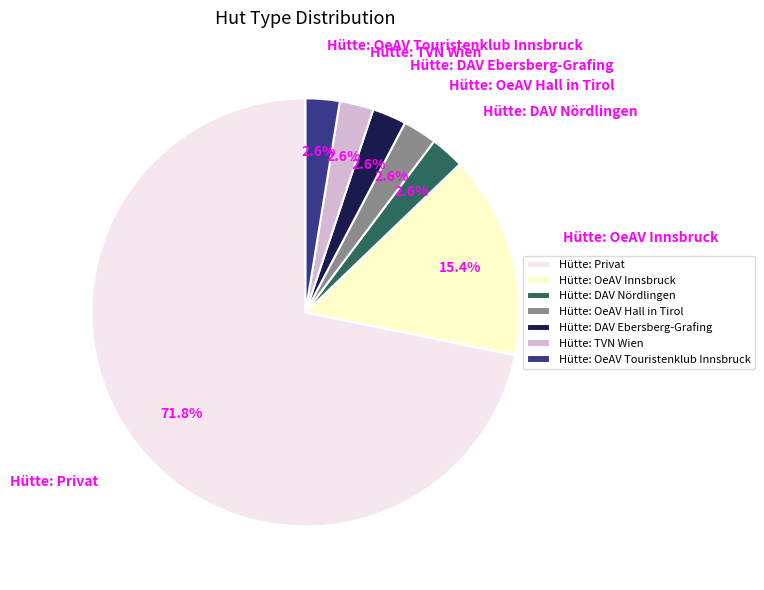

The Hütte: DAV Nördlingen slice represents 3% of the pie. True or false?

True